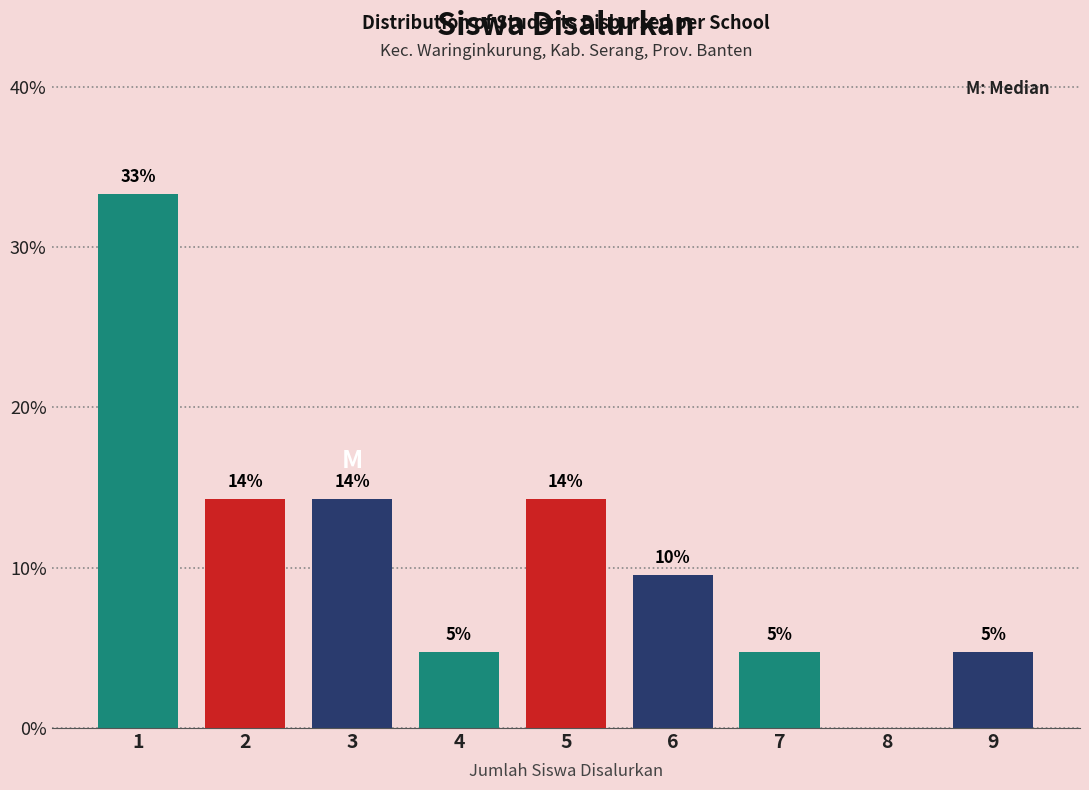

Are the bars horizontal?

No